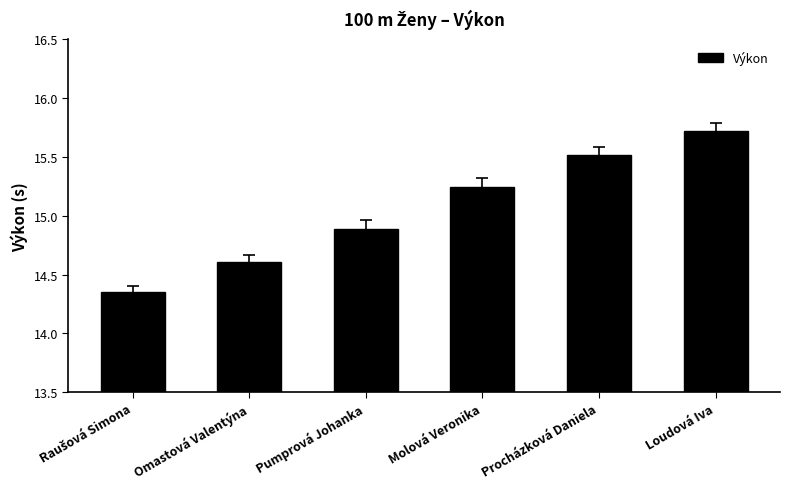

What is the value of the 6th bar from the left?

15.7